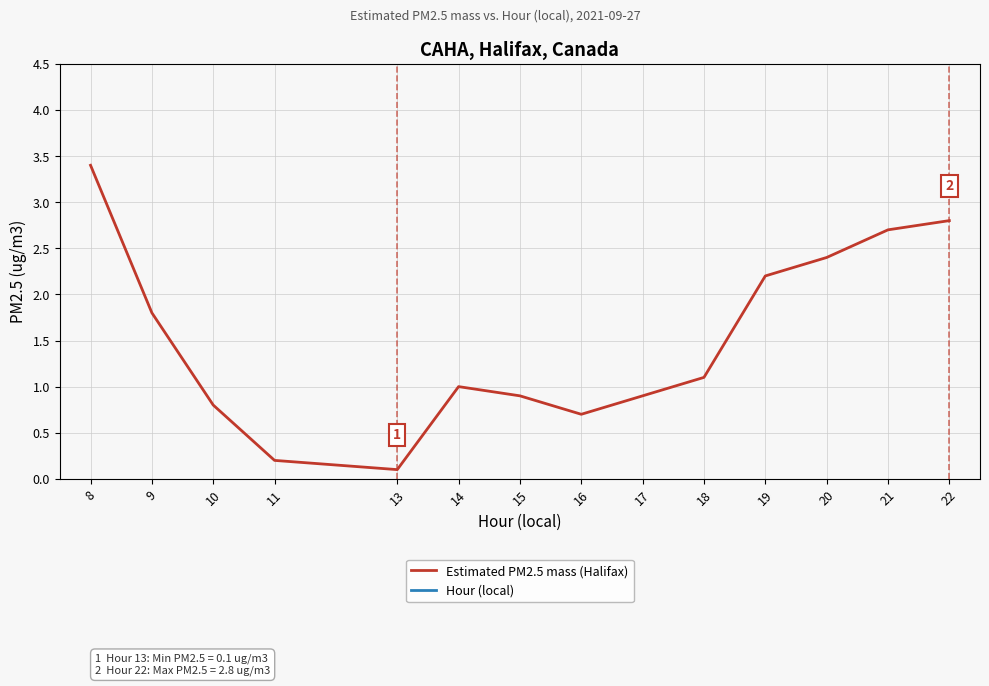

The Estimated PM2.5 mass (Halifax) series shows 0.3 at 11. True or false?

False